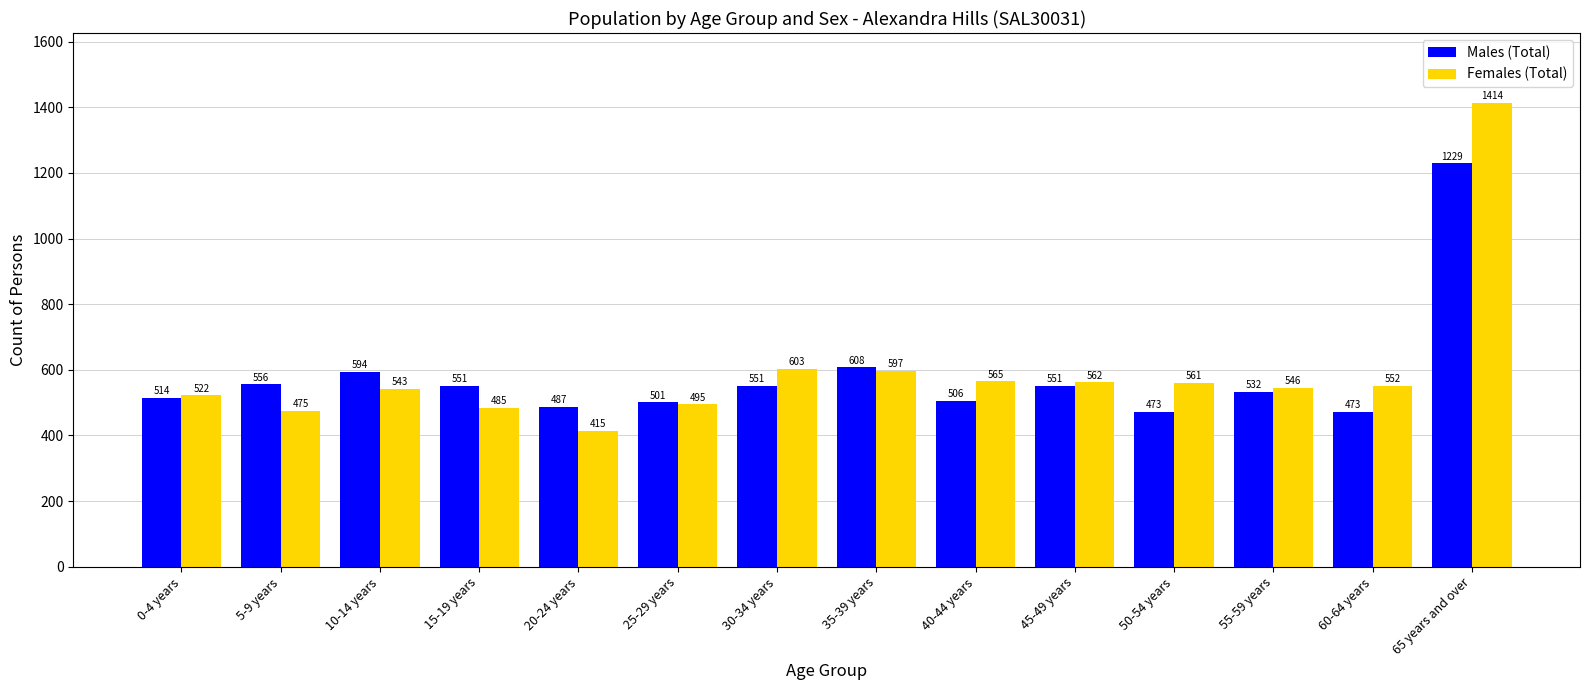

What is the value of the Females (Total) bar at the 5th from the left?

415